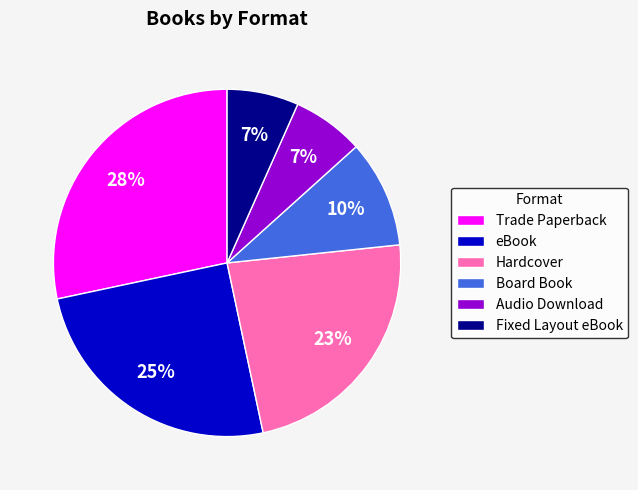

Which slice is the largest?

Trade Paperback